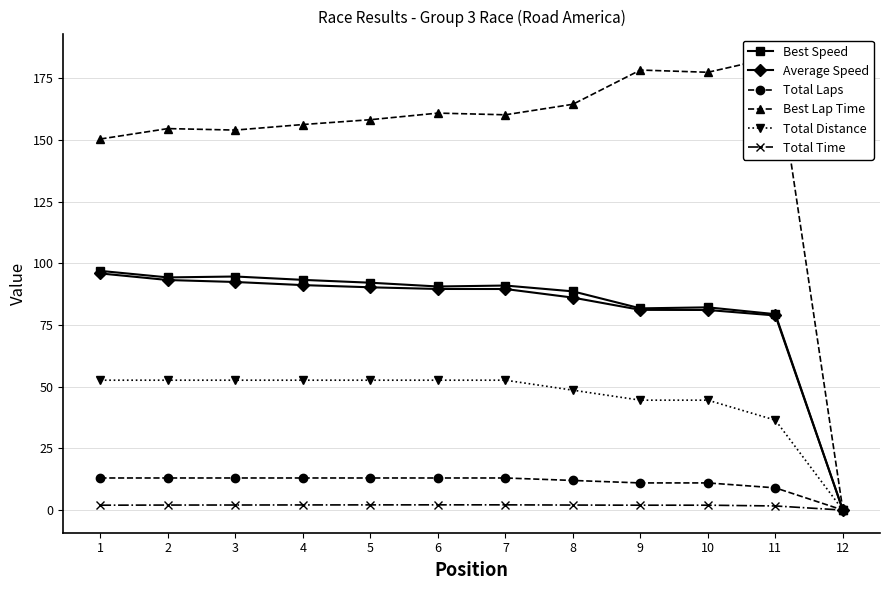

What is the sum of all Total Distance values?

542.4